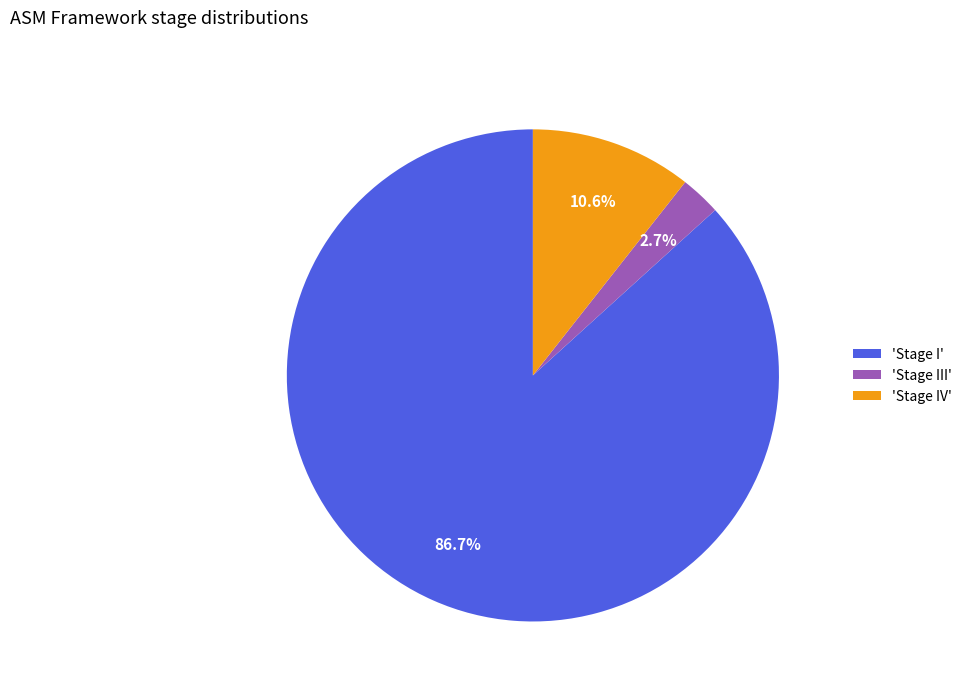

How much of the chart is everything except 'Stage IV'?

89.4%